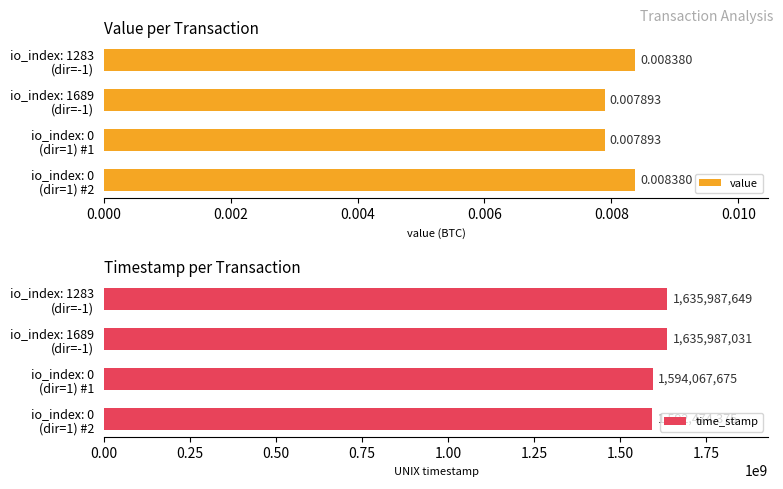

What is the difference between the maximum and minimum values in the time_stamp series?

43513274